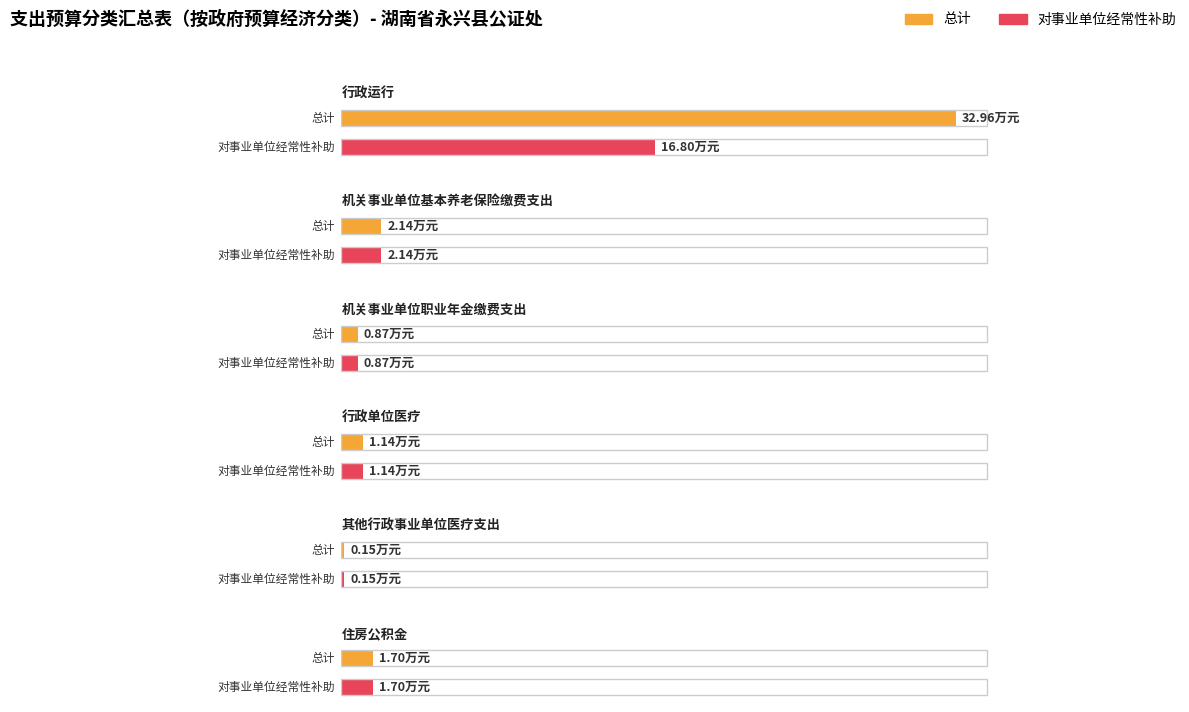

Is the value of 总计 at 行政运行 greater than the value of 对事业单位经常性补助 at 机关事业单位基本养老保险缴费支出?

Yes